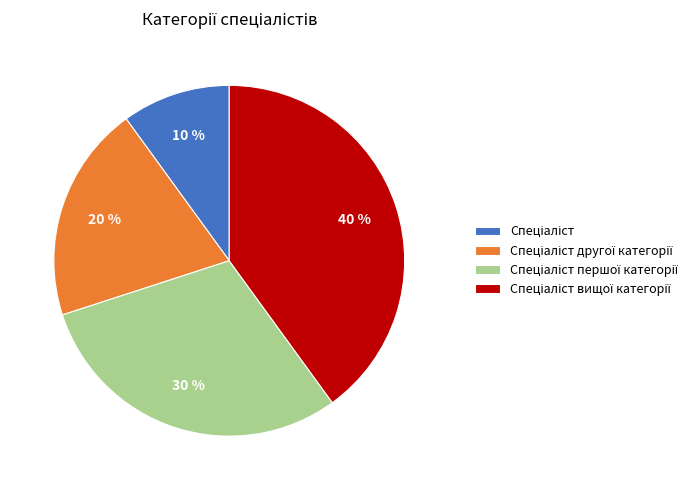

To the nearest percent, what is the average slice percentage?

25%